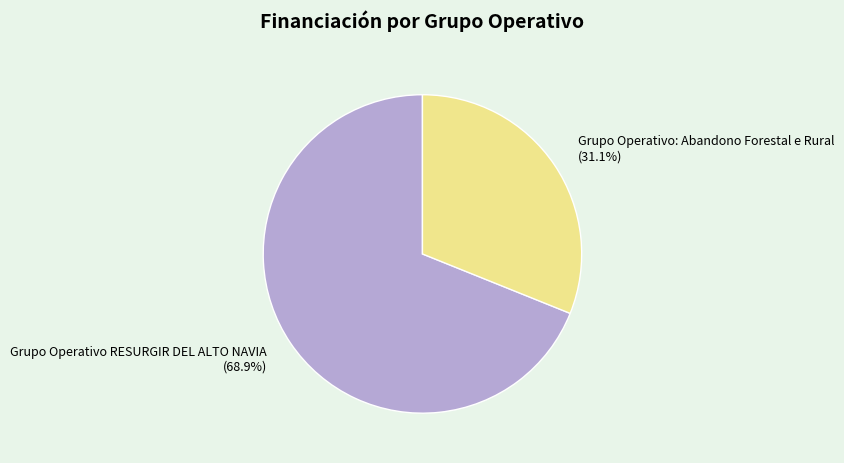

Is there a majority slice in this chart?

Yes